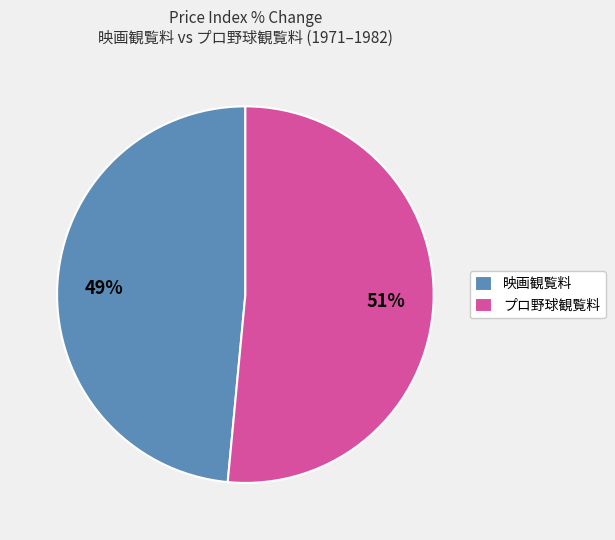

To the nearest percent, what is the average slice percentage?

50%